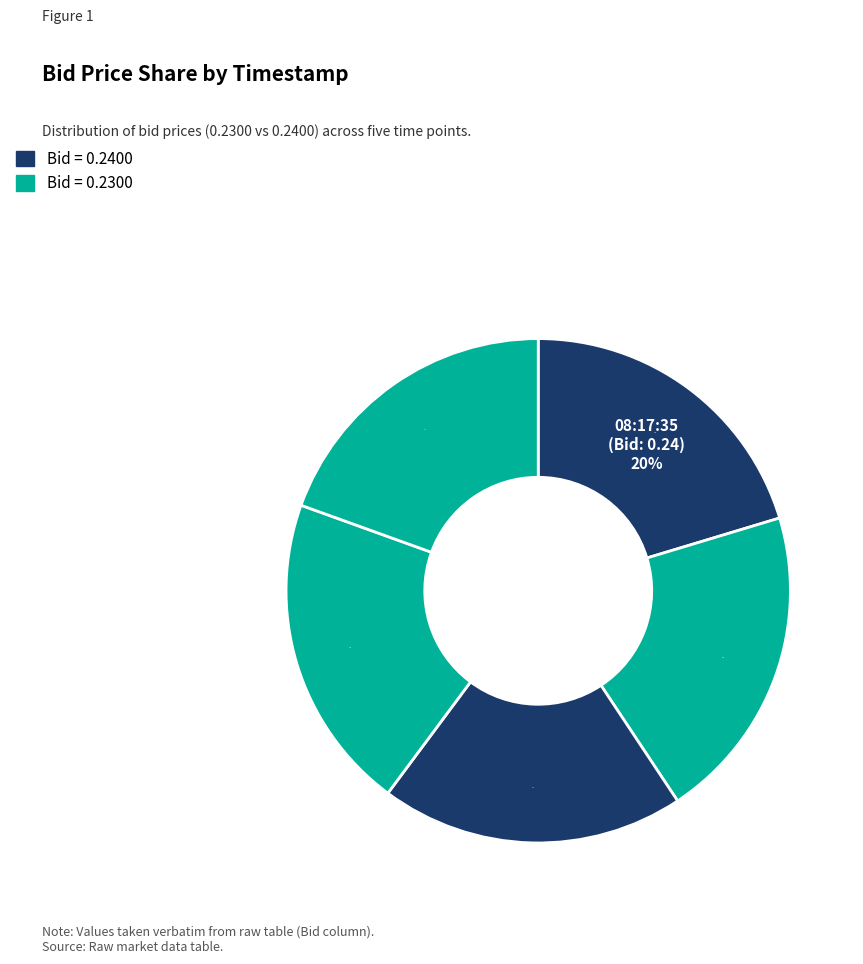

How many segments does this pie chart have?

5